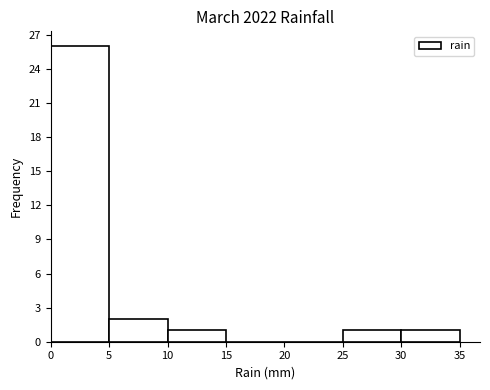

How tall is the bar that spans 25 to 30 on the x-axis? The values are not printed on the chart, so give them approximately, as read against the axis.

1